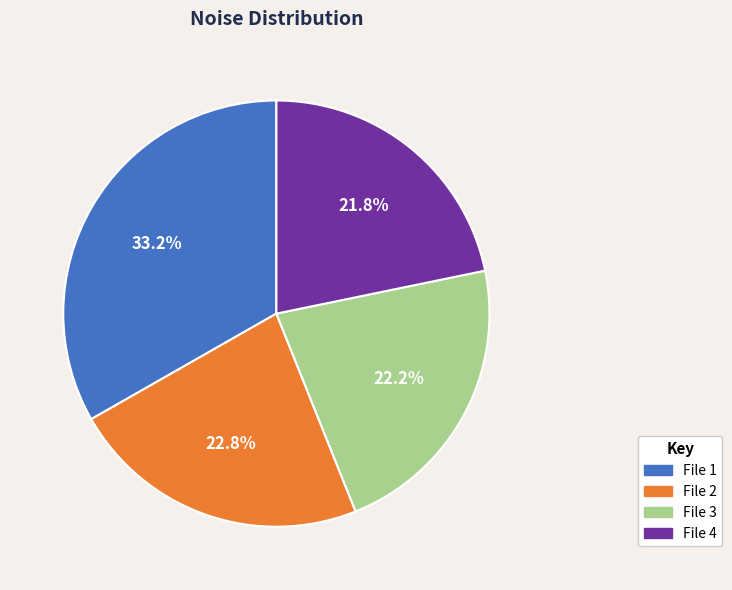

Combined, do File 3 and File 1 account for over 50%?

Yes